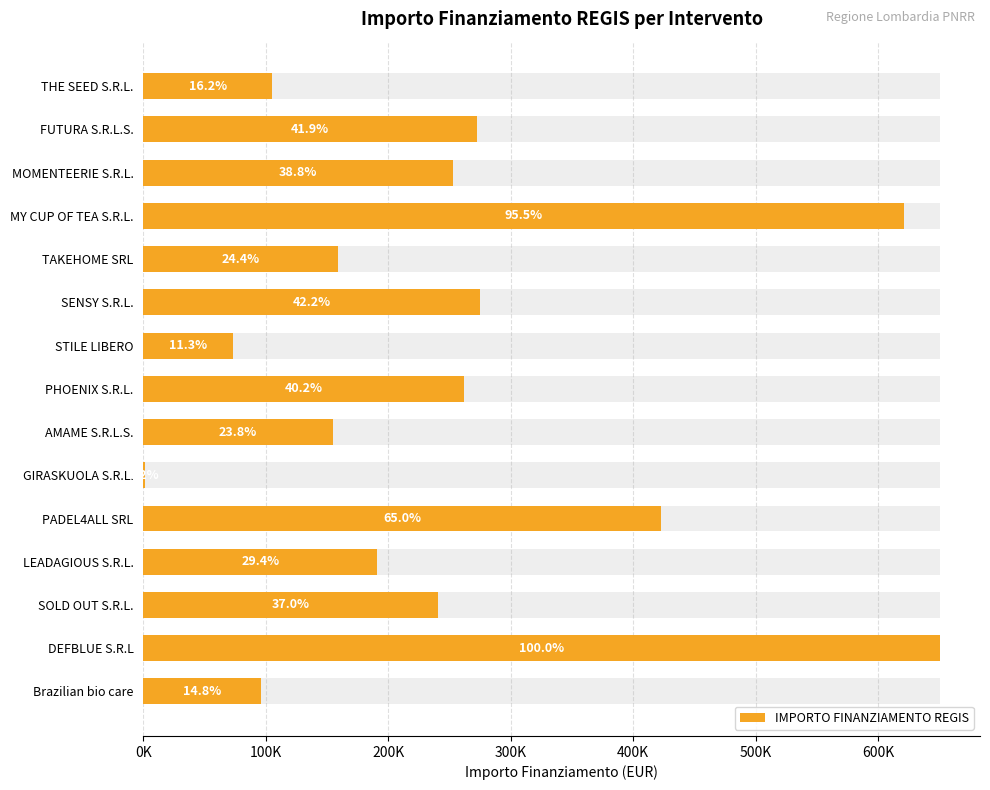

What is the value of the 14th bar from the left?

650530.0